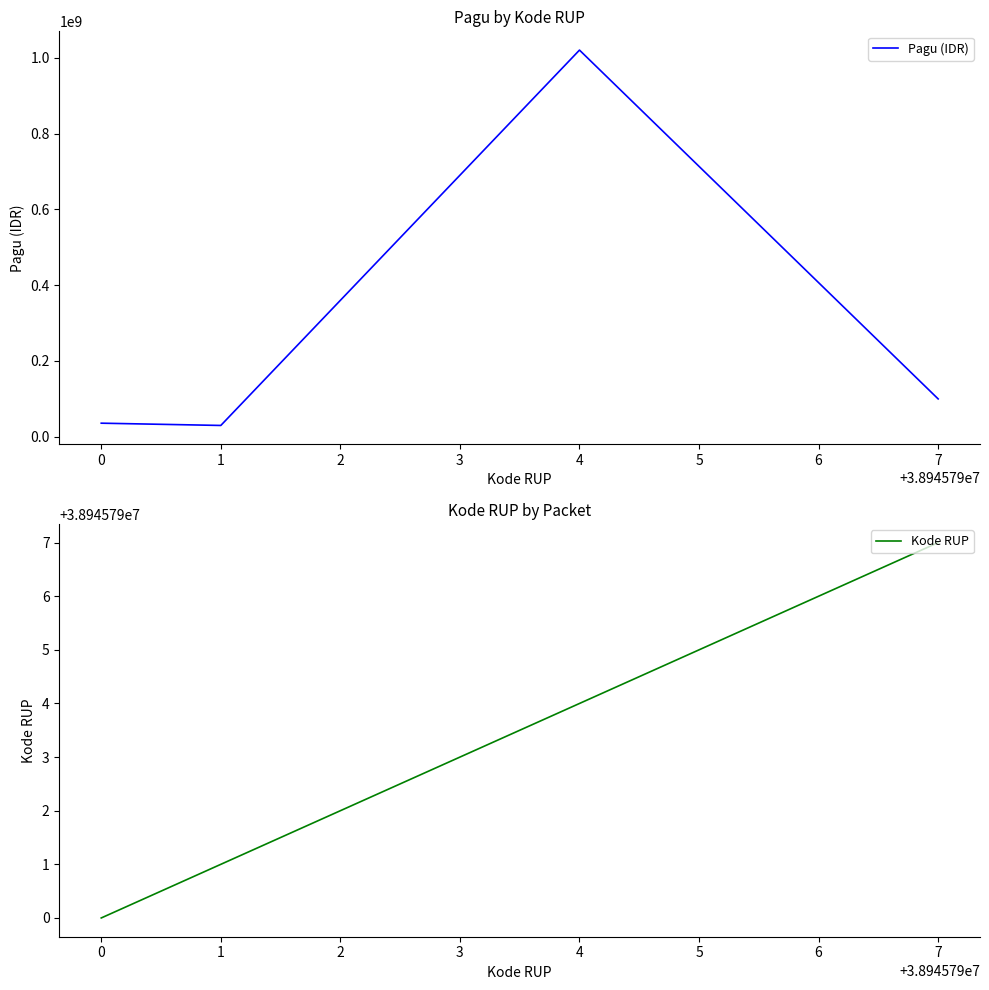

What is the value of the Kode RUP point at the 2nd from the left?

38945791